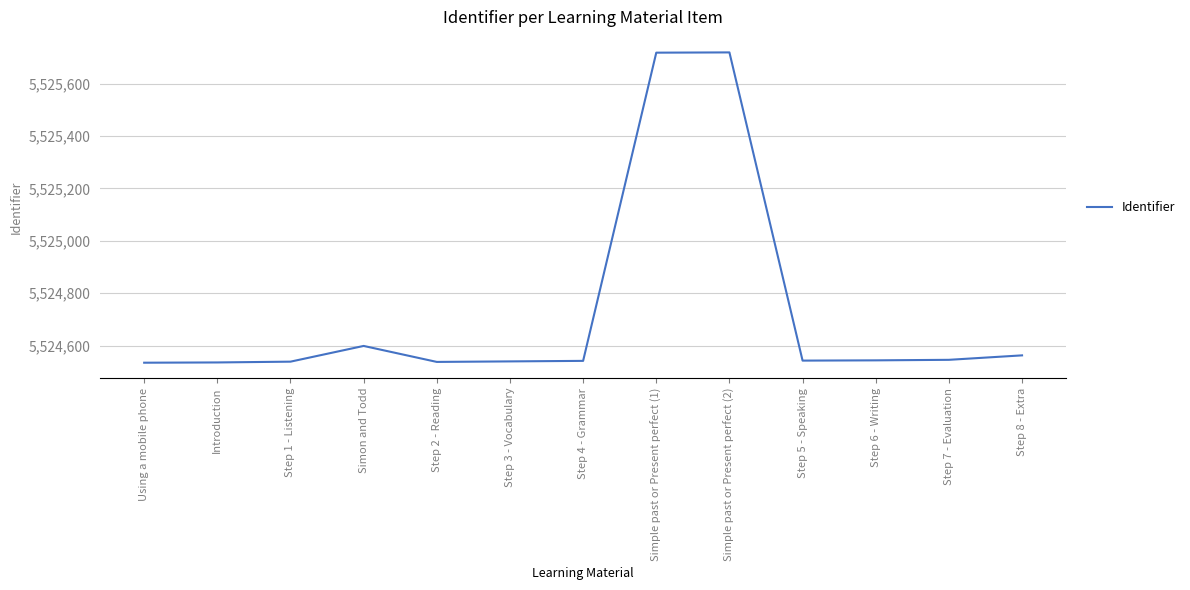

What is the difference between the values at Step 8 - Extra and Simon and Todd?

36